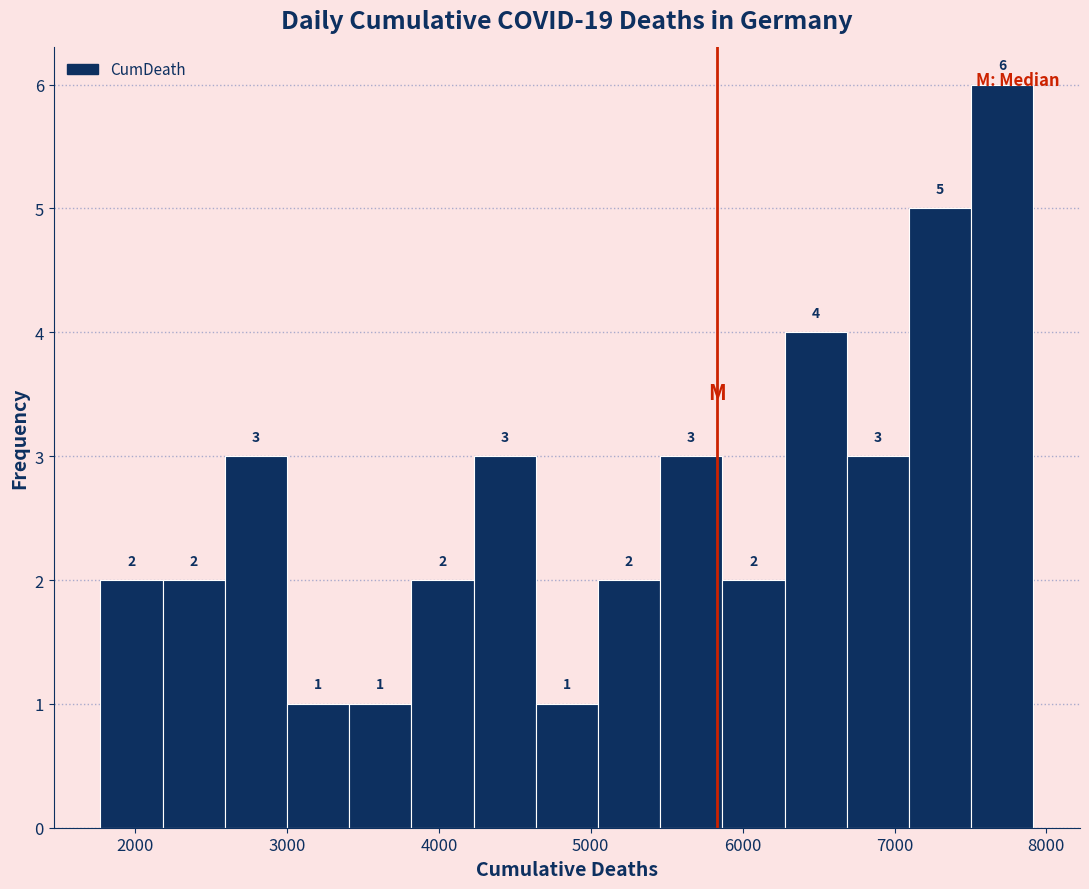

What is the height of the bar covering 3800 to 4200 on the x-axis? The bar edges are not printed on the chart, so give them approximately, as read against the axis.

2